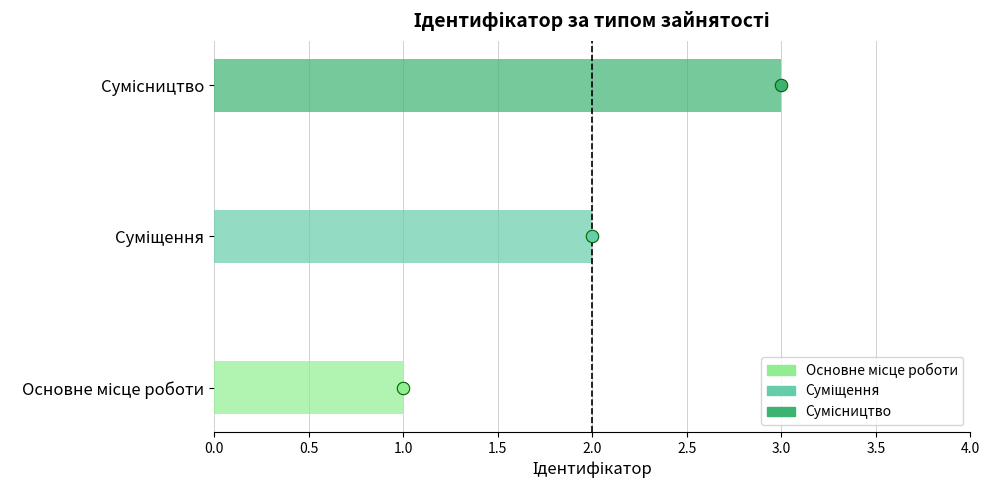

What is the ratio of the value at Основне місце роботи to the value at Суміщення?

0.5